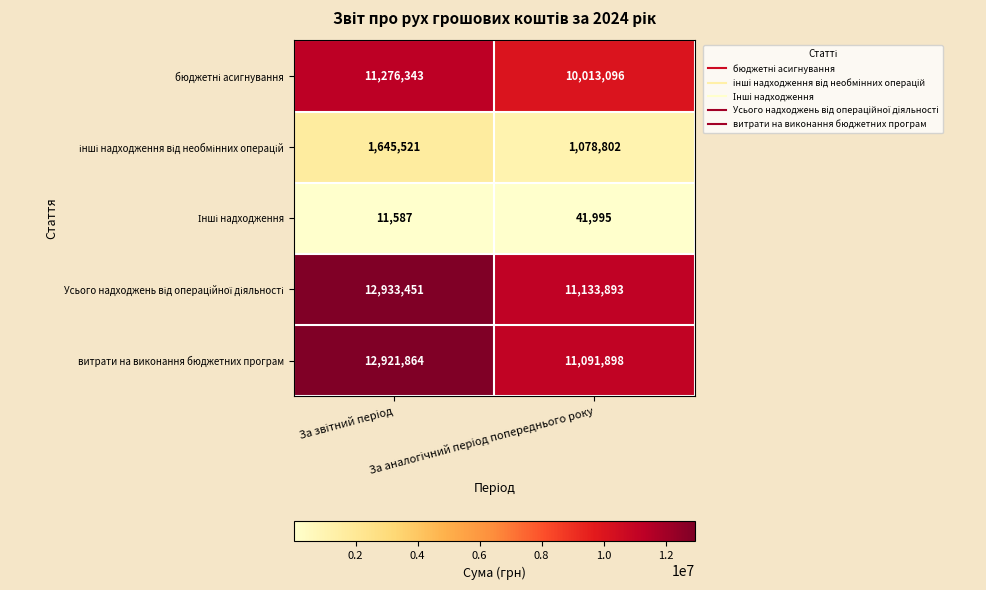

What is the minimum value shown in the chart?

11587